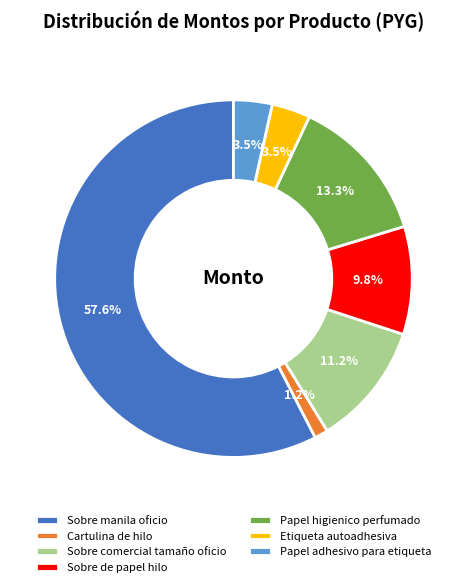

To the nearest percent, what is the difference between the largest and smallest slice percentages?

56%